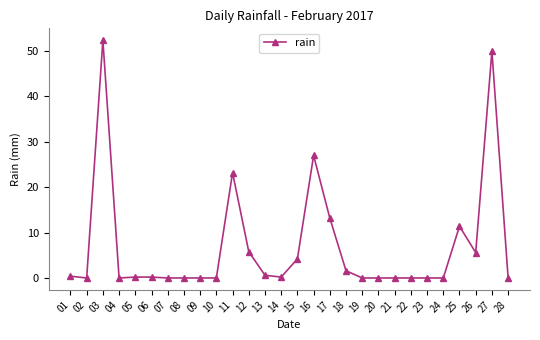

At which label is the value closest to 26?

16